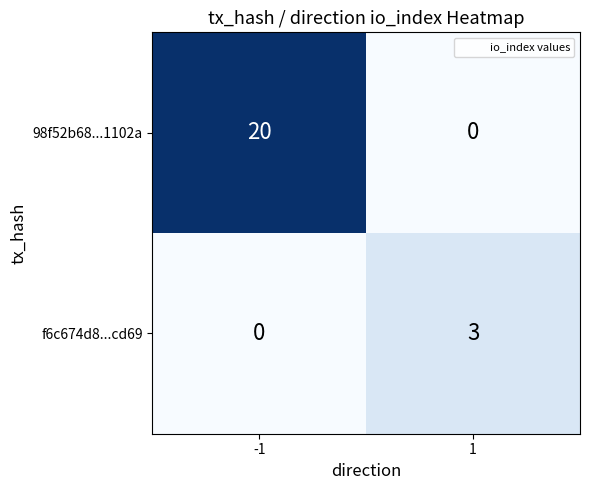

Rank the series by their maximum value, from highest to lowest.

98f52b68...1102a, f6c674d8...cd69